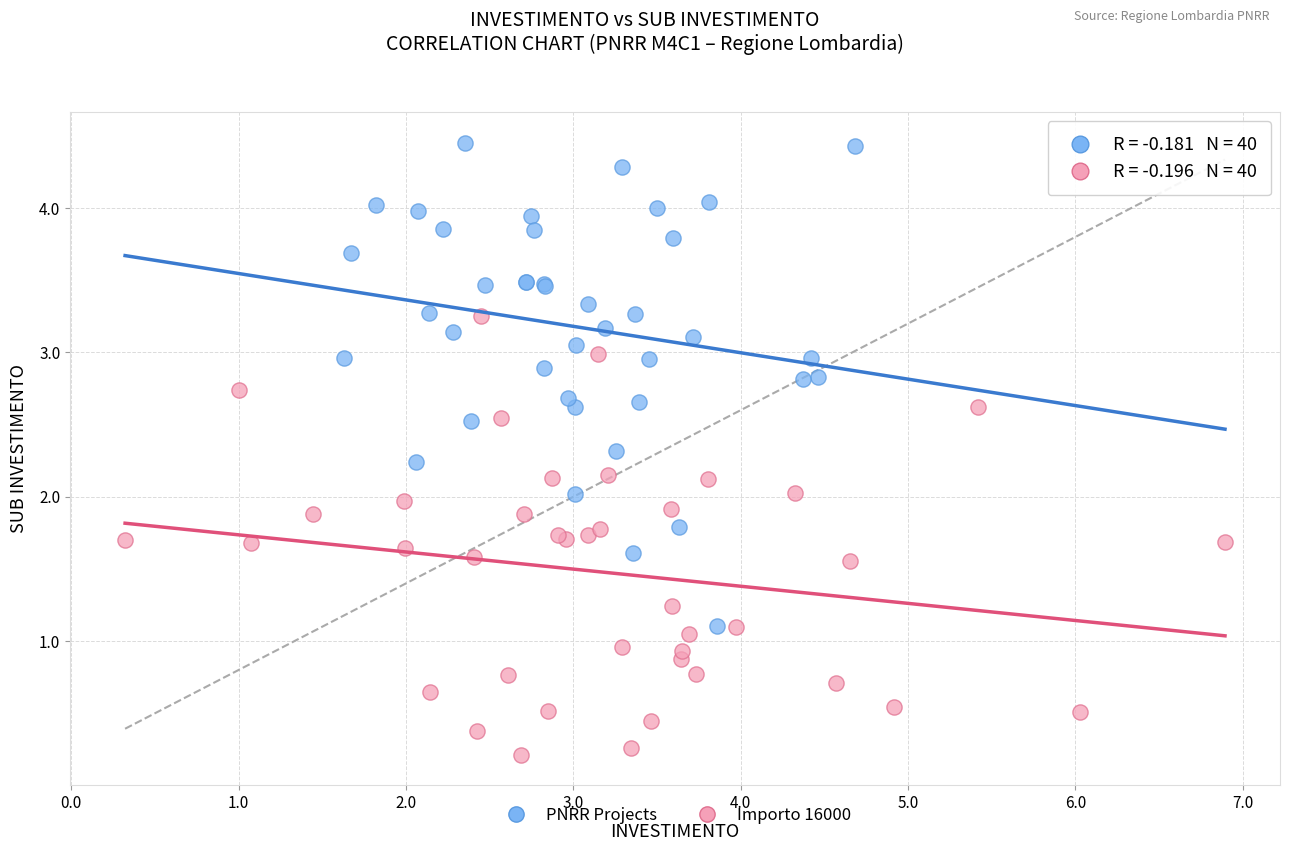

Which series has the largest Y range (max minus min)?

PNRR Projects